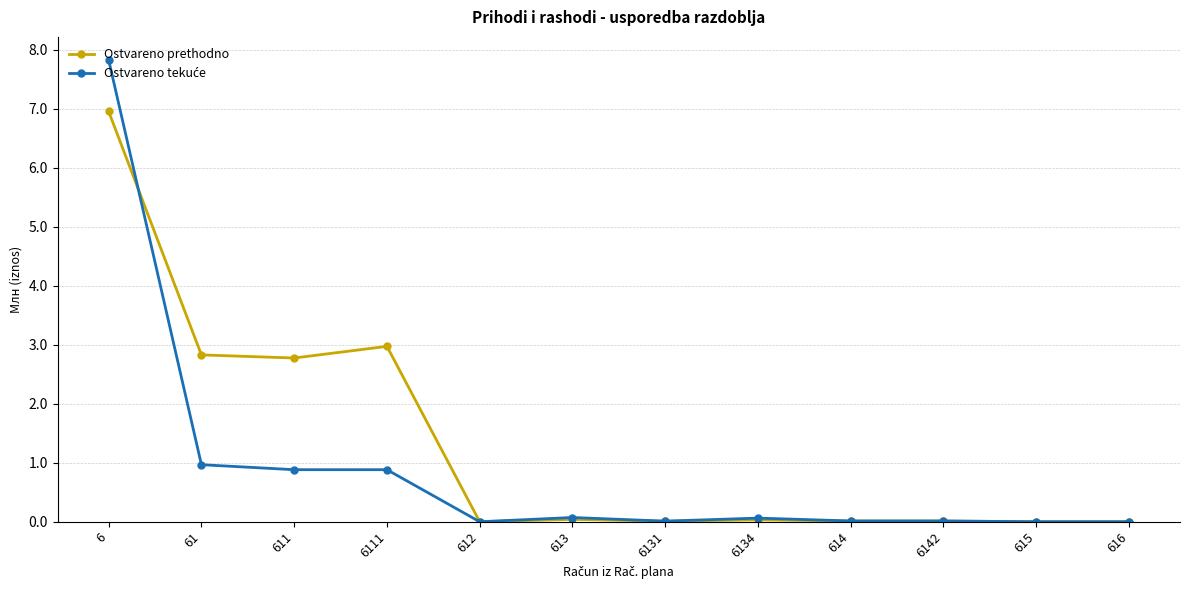

The Ostvareno prethodno series shows -4.0 at 612. True or false?

False